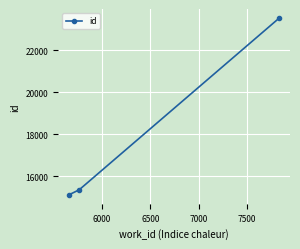

What is the value of the 3rd point from the left?

23539